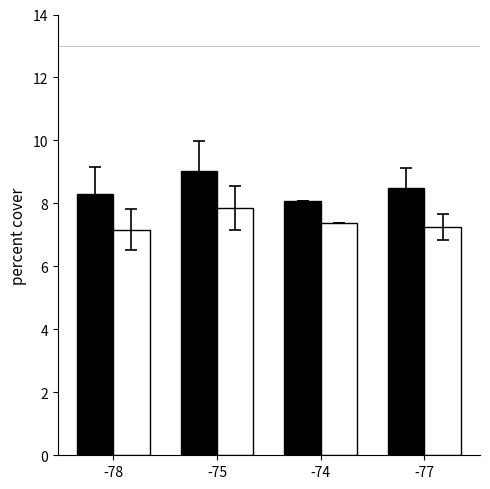

What is the spread (max minus min) of values at -77?

1.2